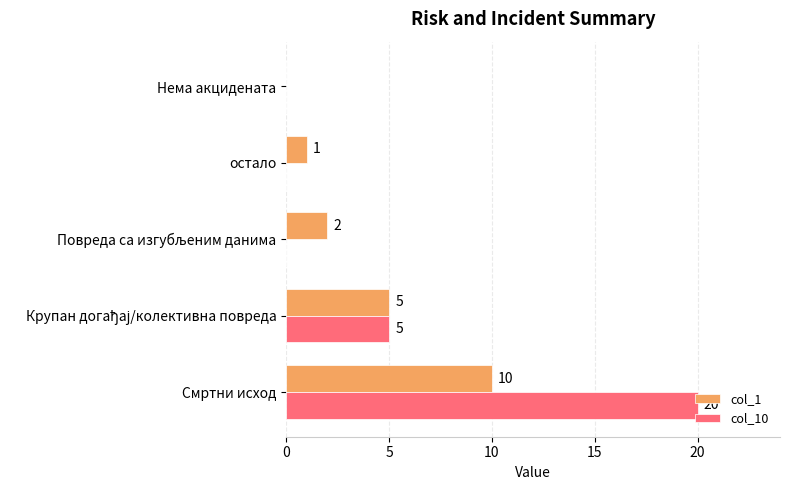

How many values in col_10 are above zero?

2